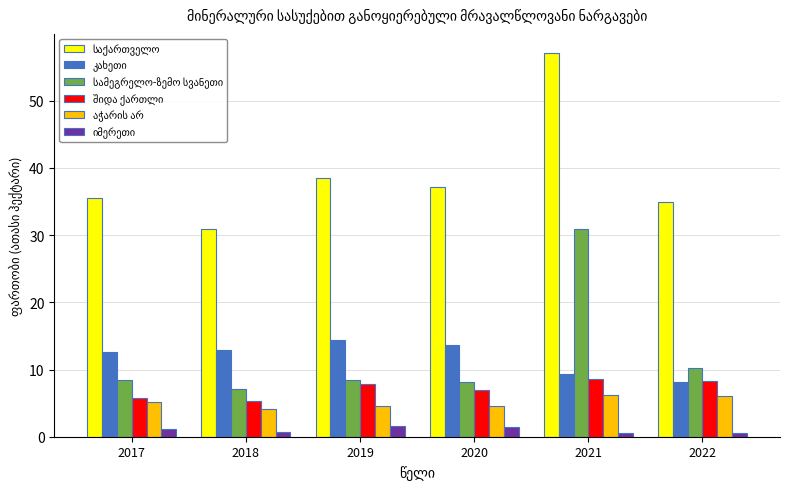

At which category is the sum across all series the highest?

2021